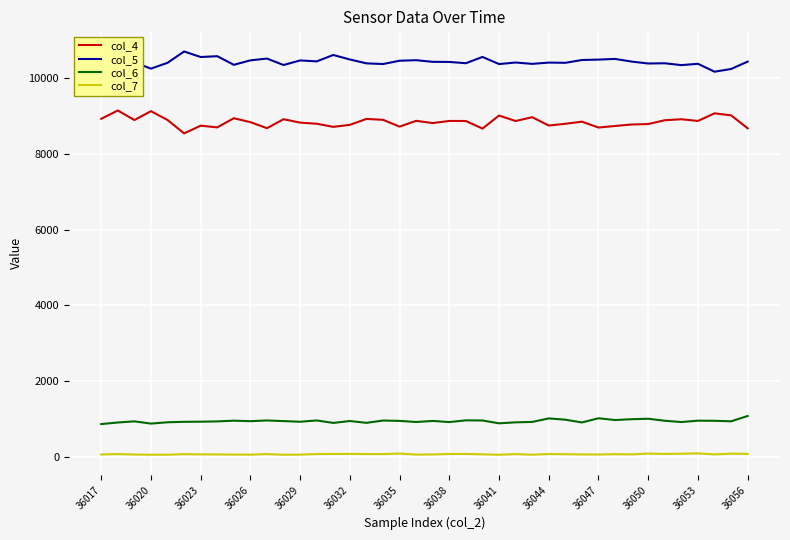

True or false: col_7 and col_5 intersect in this chart.

False